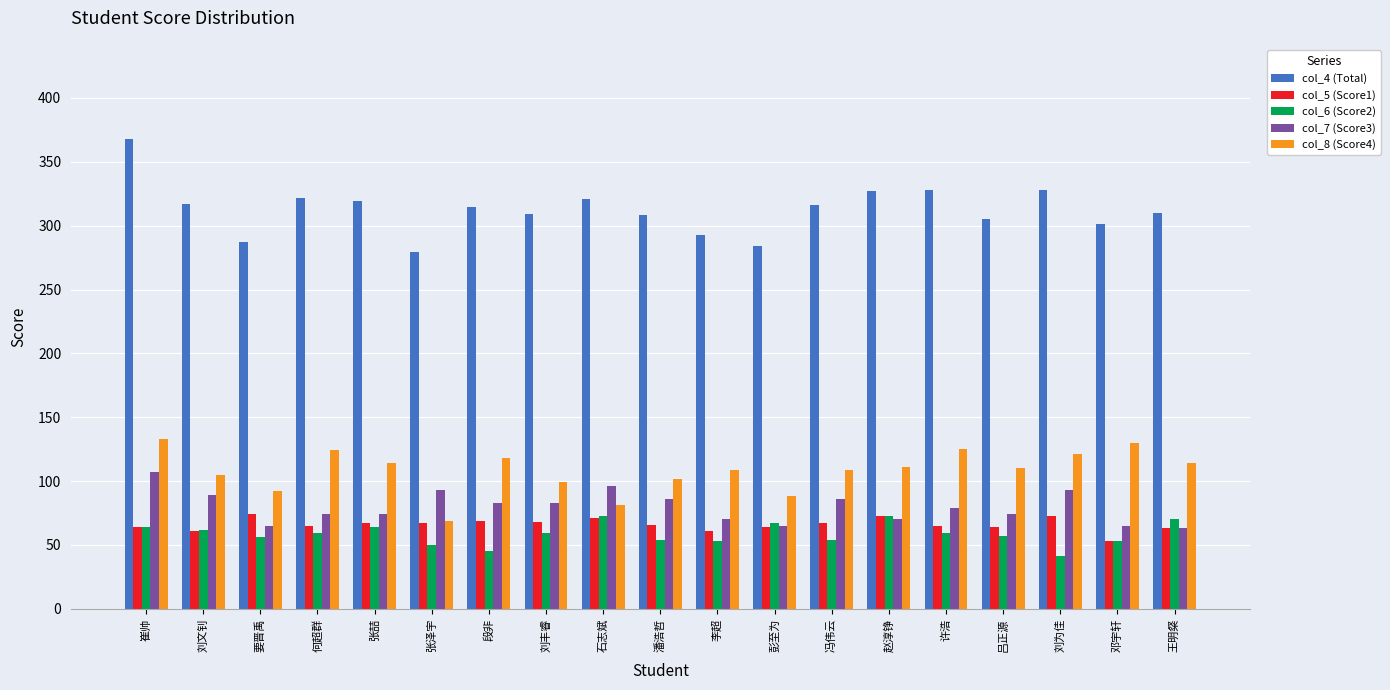

What position from the right is 张喆?

15